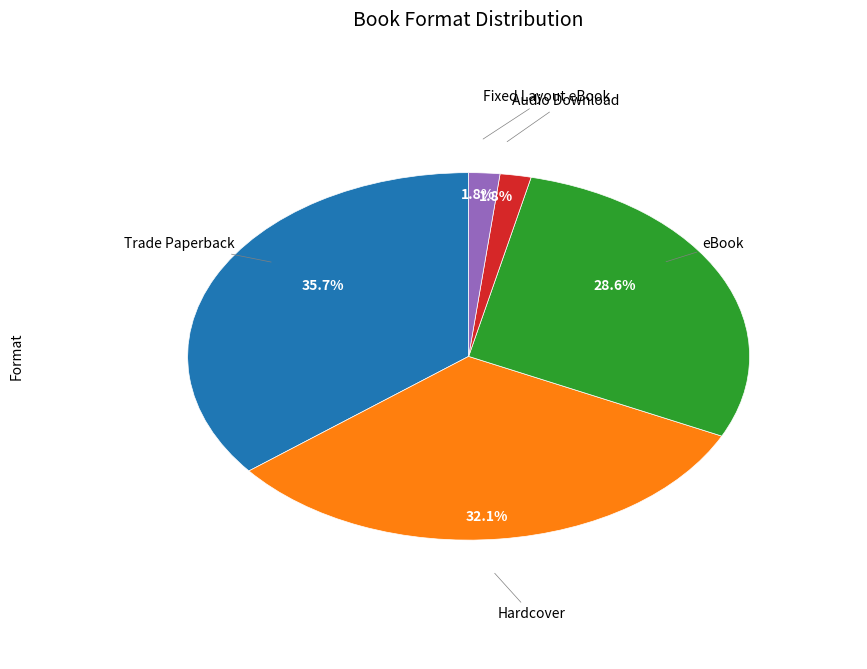

How many segments does this pie chart have?

5